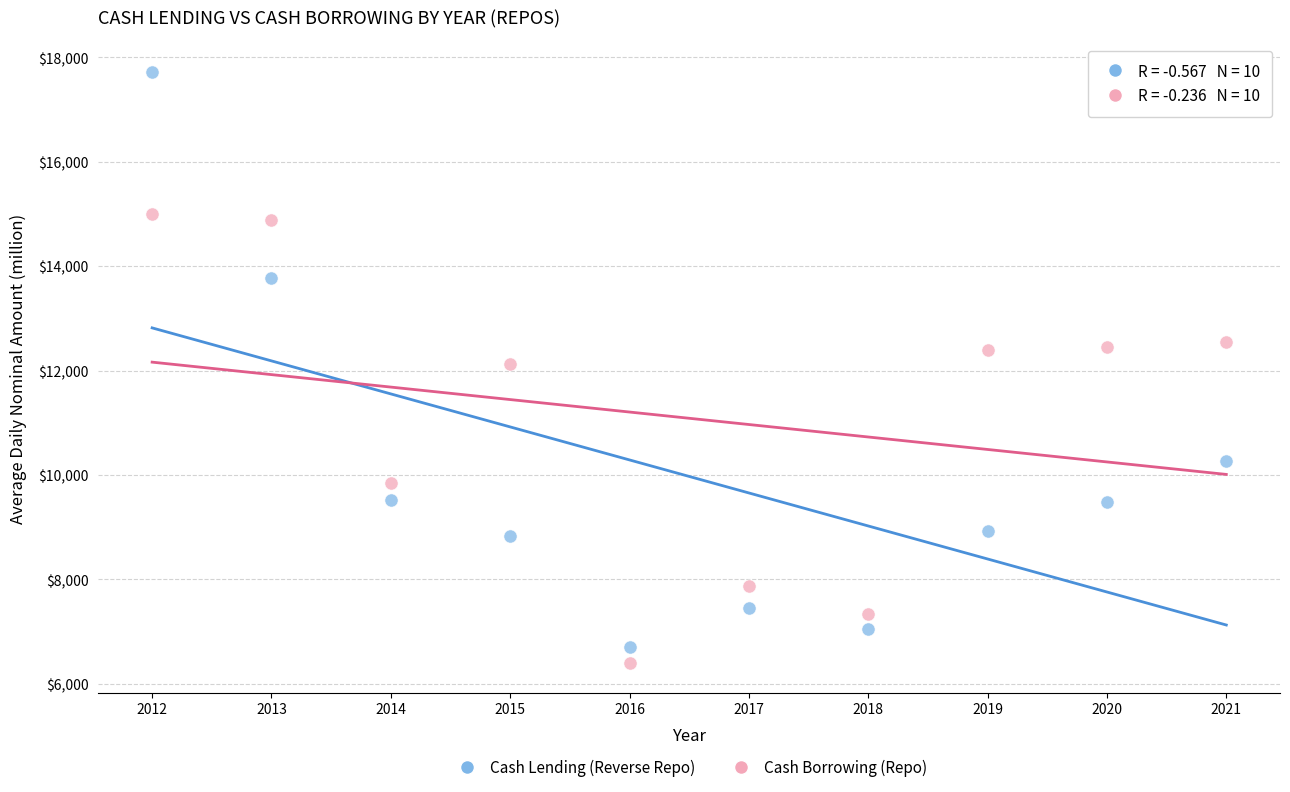

In the Cash Borrowing (Repo) series, what Y value is closest to 10701?

9856.5